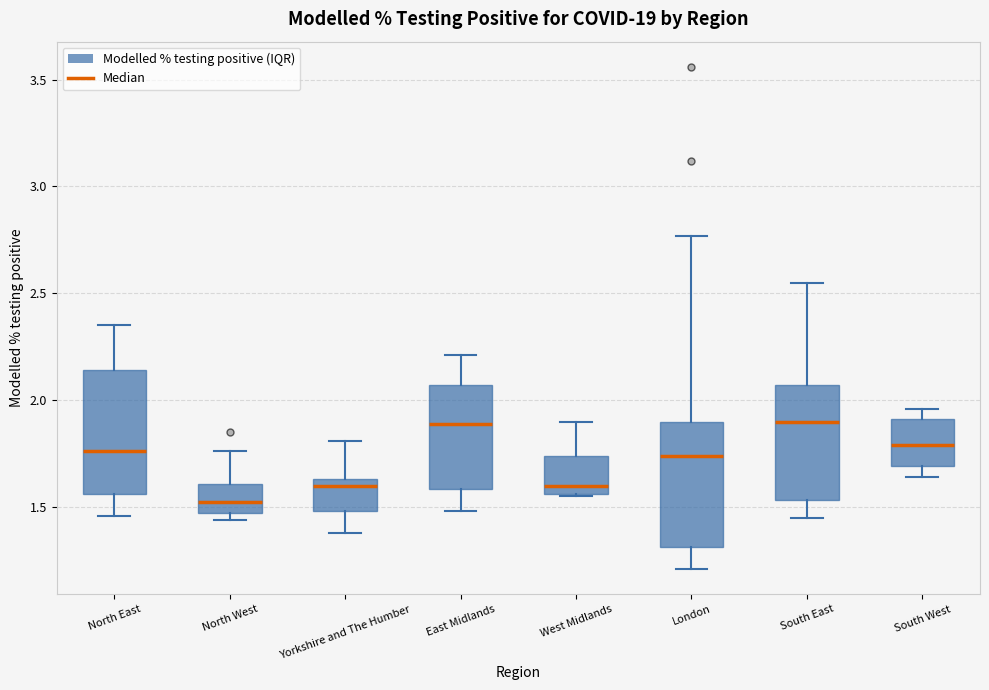

Reading left to right, read every box against the y-axis: the position of its median line, the range the box covers, and the ends of its whiskers. The values are not printed on the chart, so give them approximately, as read against the axis.

North East: median 1.75, box 1.55 to 2.15, whiskers 1.45 to 2.35
North West: median 1.55, box 1.45 to 1.60, whiskers 1.45 (just below the box's lower edge) to 1.75
Yorkshire and The Humber: median 1.60, box 1.50 to 1.65, whiskers 1.40 to 1.80
East Midlands: median 1.90, box 1.60 to 2.05, whiskers 1.50 to 2.20
West Midlands: median 1.60, box 1.55 to 1.75, whiskers 1.55 to 1.90
London: median 1.75, box 1.30 to 1.90, whiskers 1.20 to 2.75
South East: median 1.90, box 1.55 to 2.05, whiskers 1.45 to 2.55
South West: median 1.80, box 1.70 to 1.90, whiskers 1.65 to 1.95